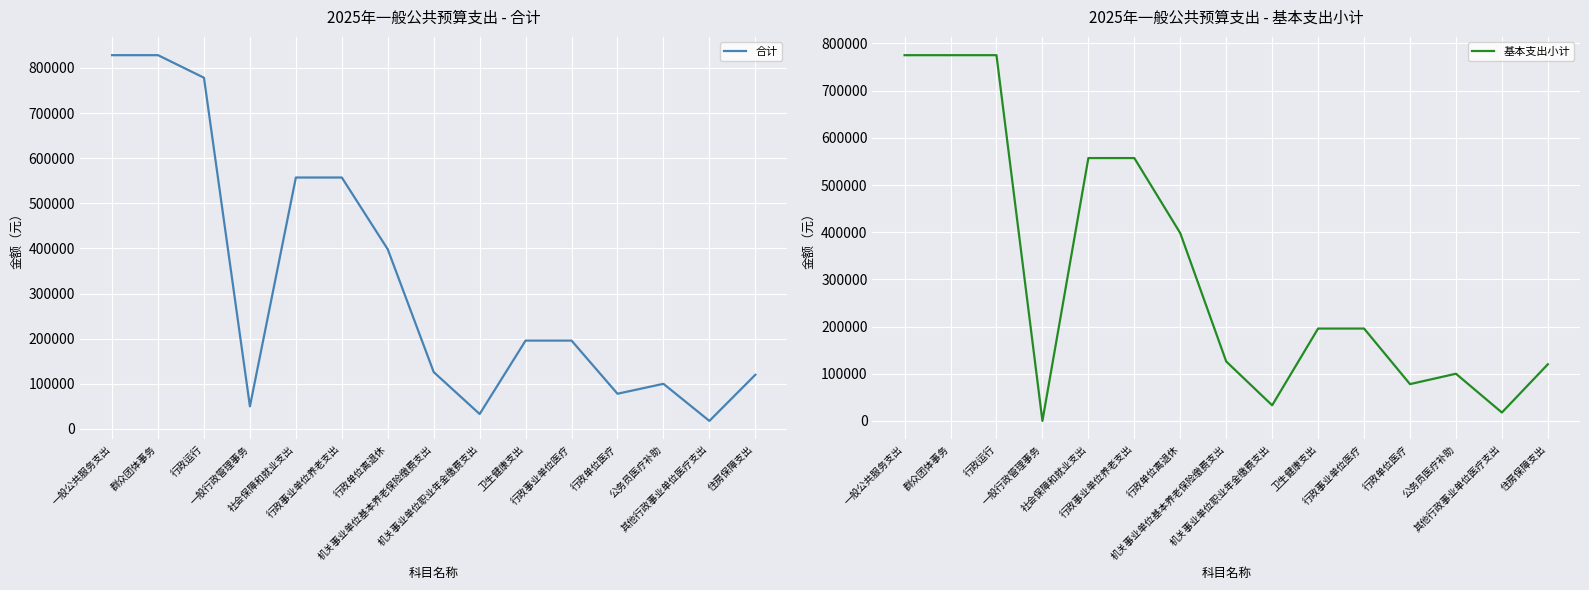

How many data points in 基本支出小计 are less than 195800?

7